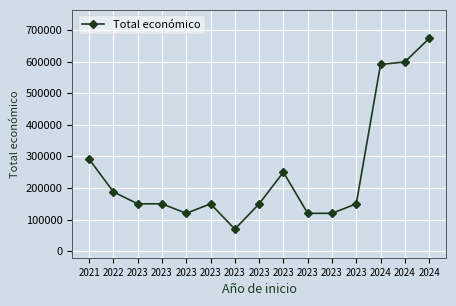

Between 2023 and 2023, which is larger?

2023